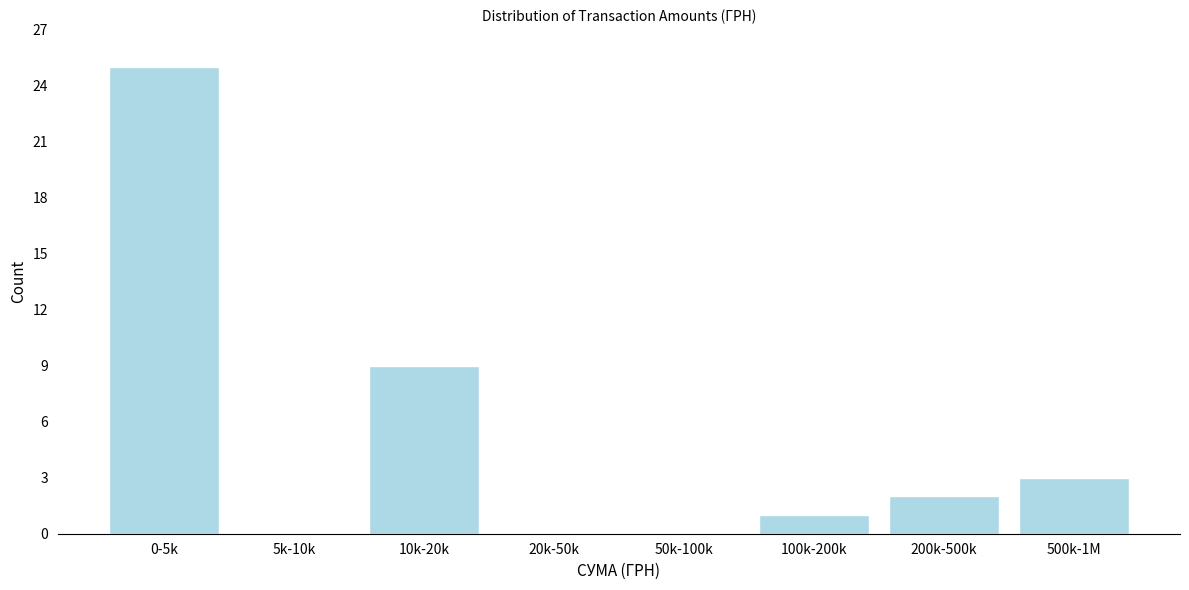

Reading left to right, transcribe all the data shown in this chart.

0-5k=25	5k-10k=0	10k-20k=9	20k-50k=0	50k-100k=0	100k-200k=1	200k-500k=2	500k-1M=3